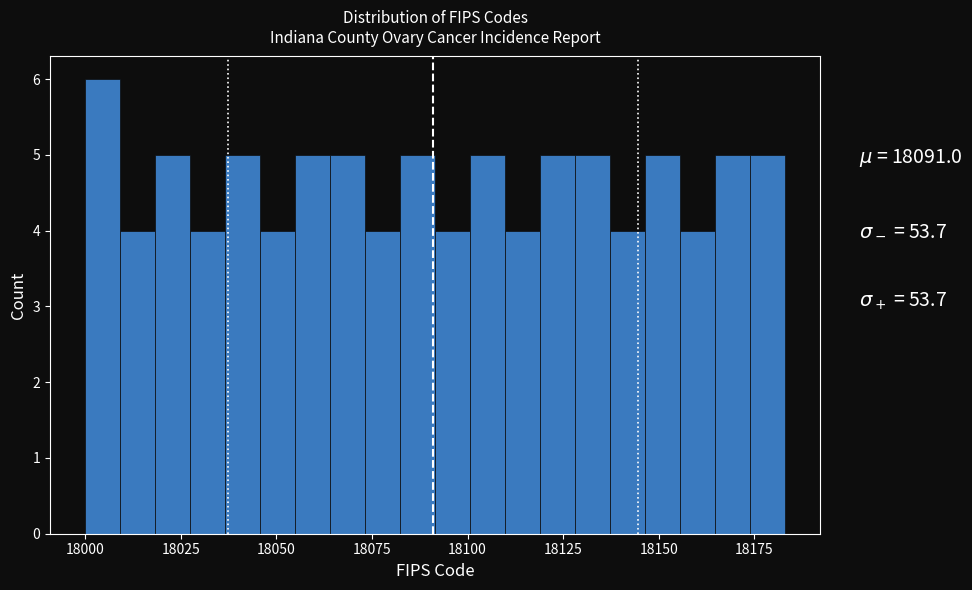

Read against the x-axis, roughly where is the centre of the tallest bar?

18005